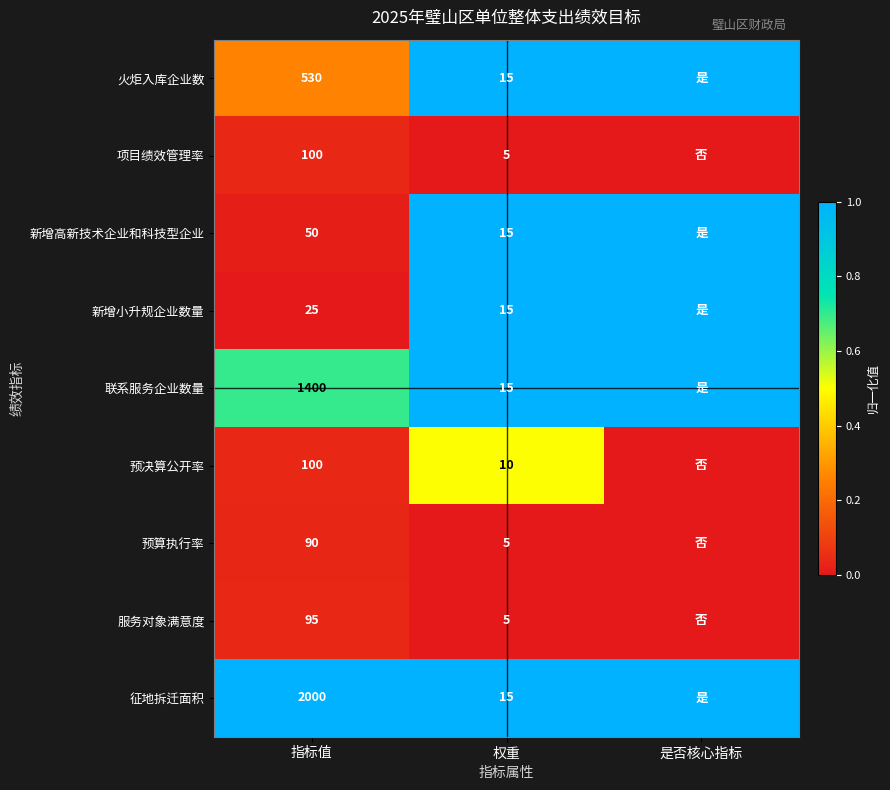

At how many categories does at least one series exceed 0?

3